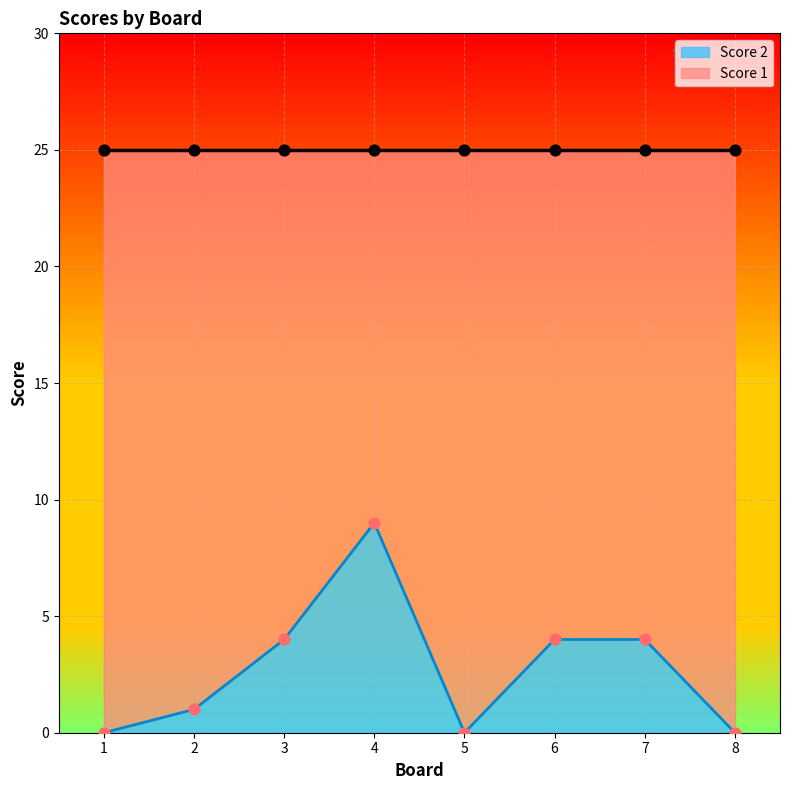

What is the change in value from 2 to 4?

+8